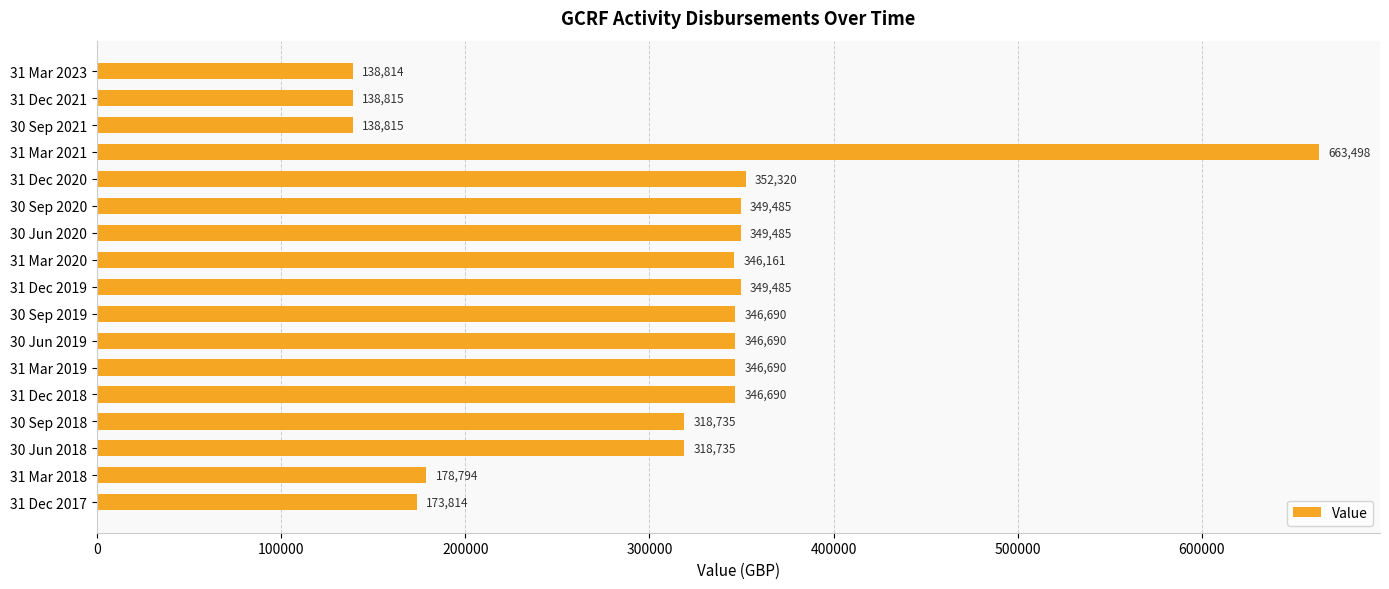

What is the average value?

306100.9